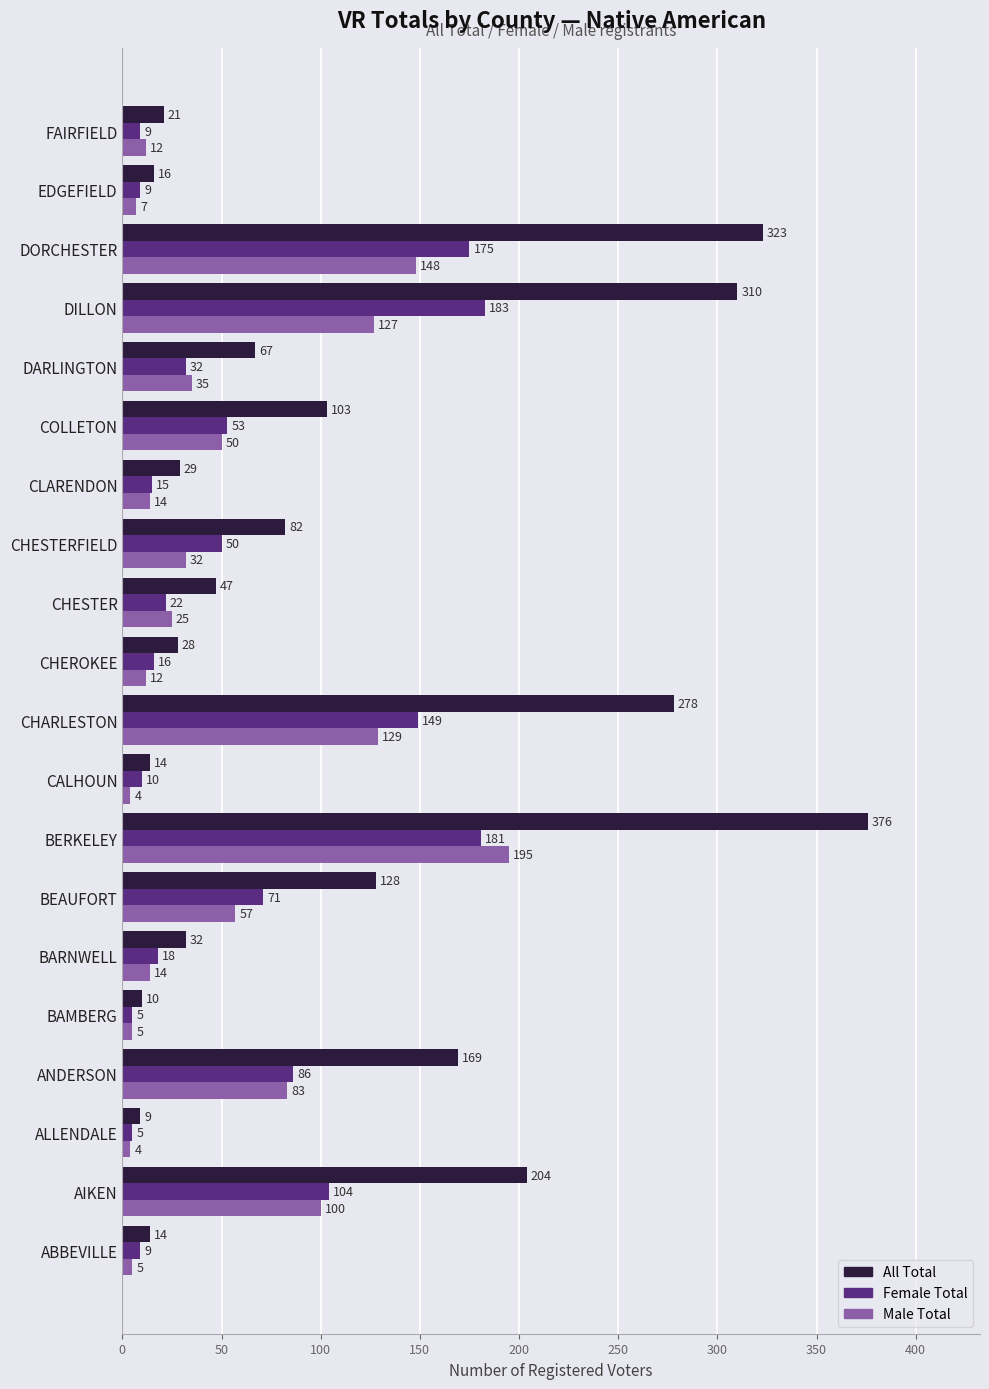

What is the sum of all Female Total values?

1202